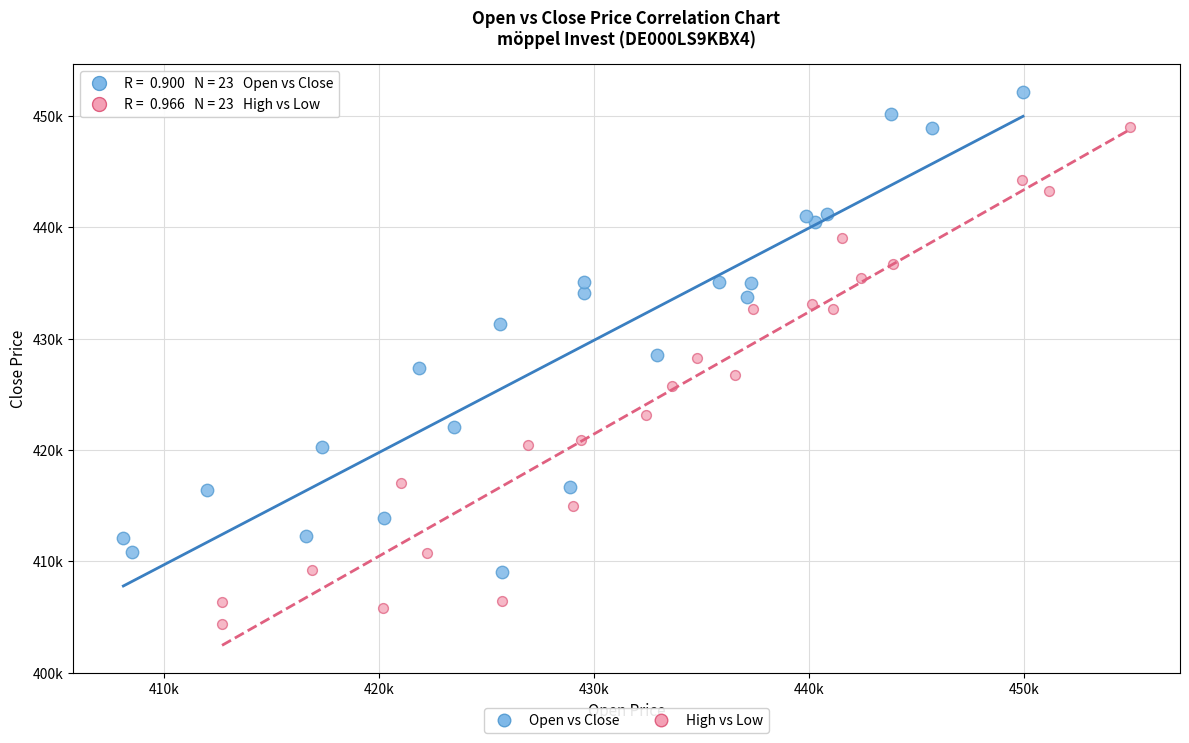

Which series contains the highest Y value?

Open vs Close